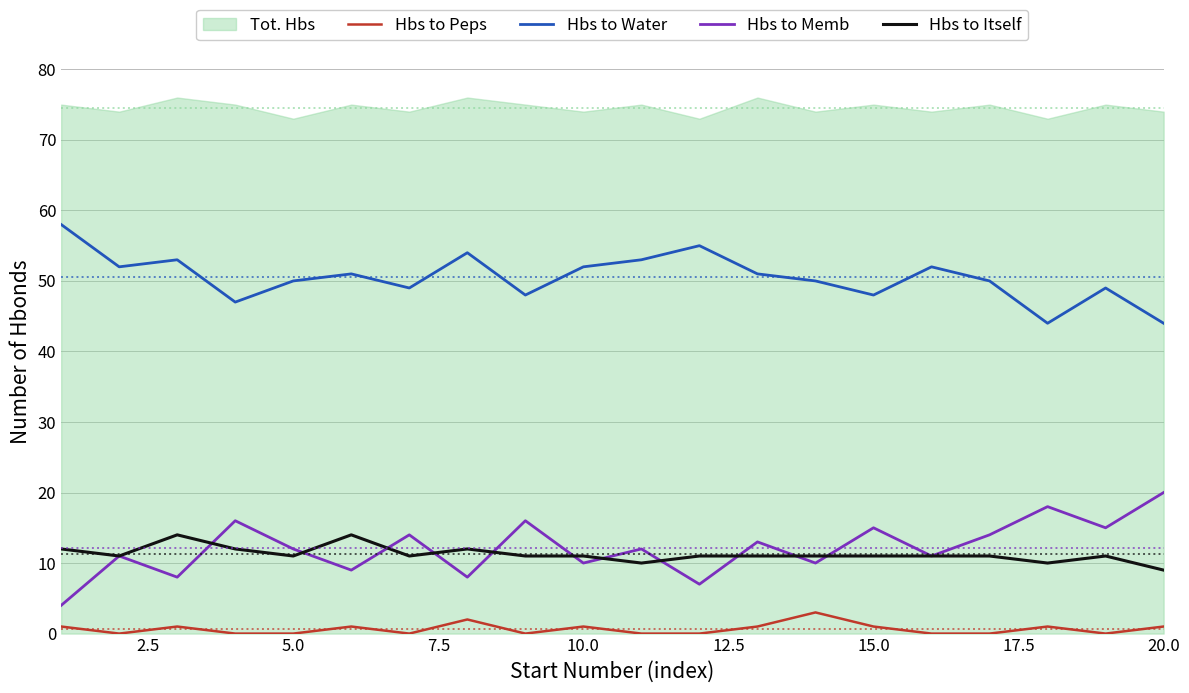

How many categories are shown in the chart?

20